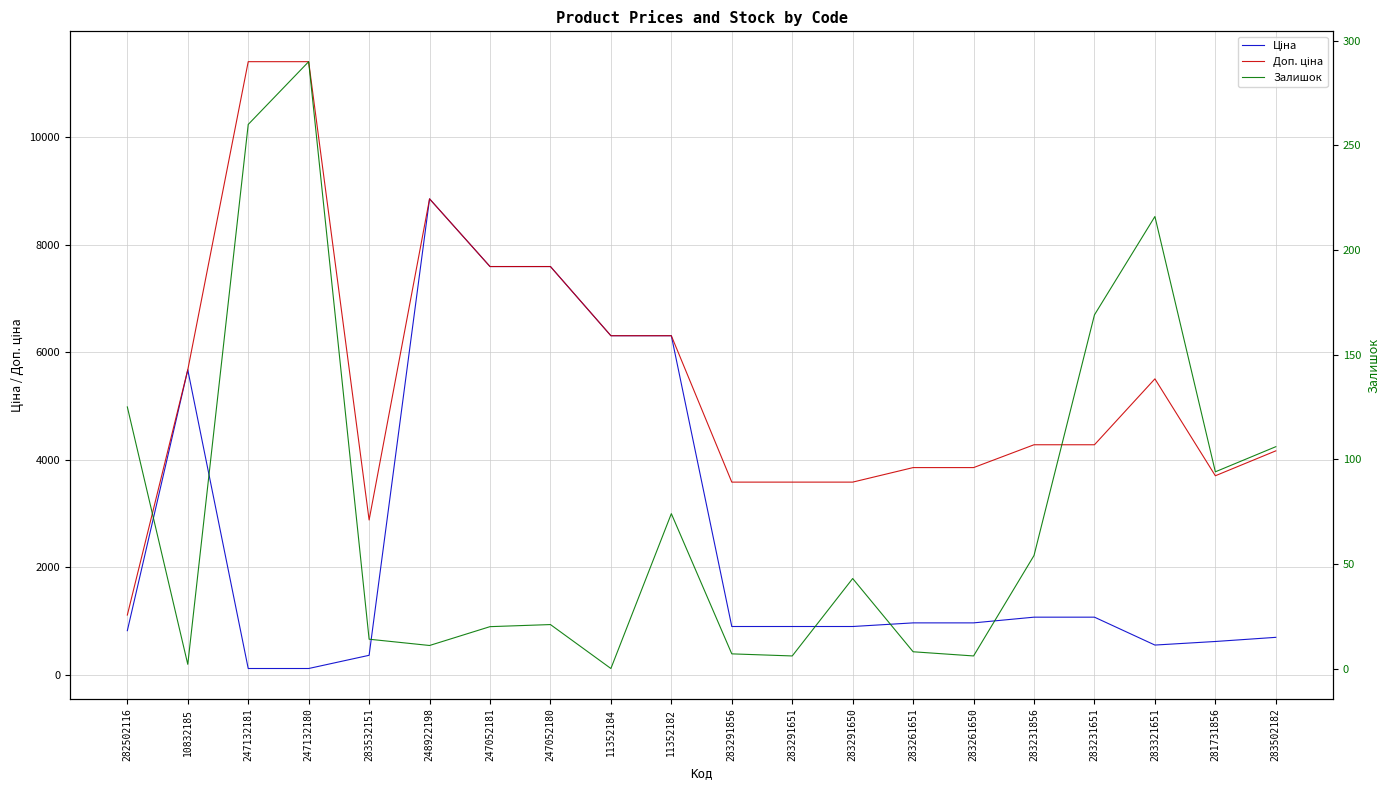

What is the total value across all series at 283261651?

4825.6